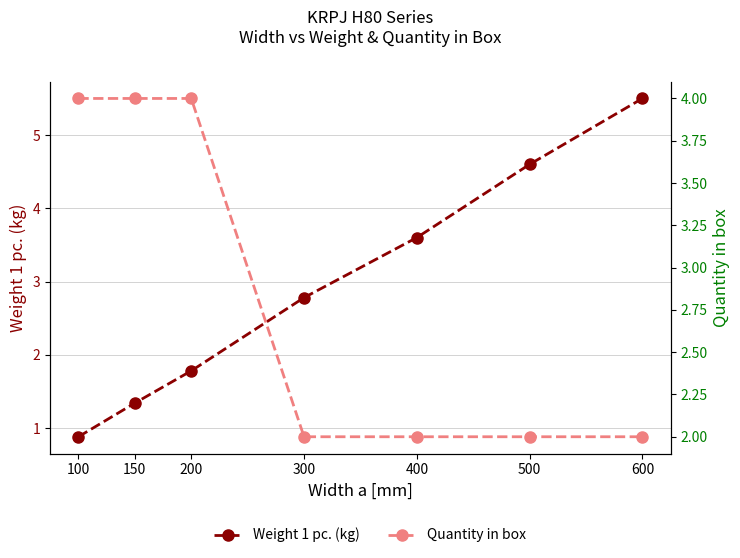

How many lines are shown in the chart?

2